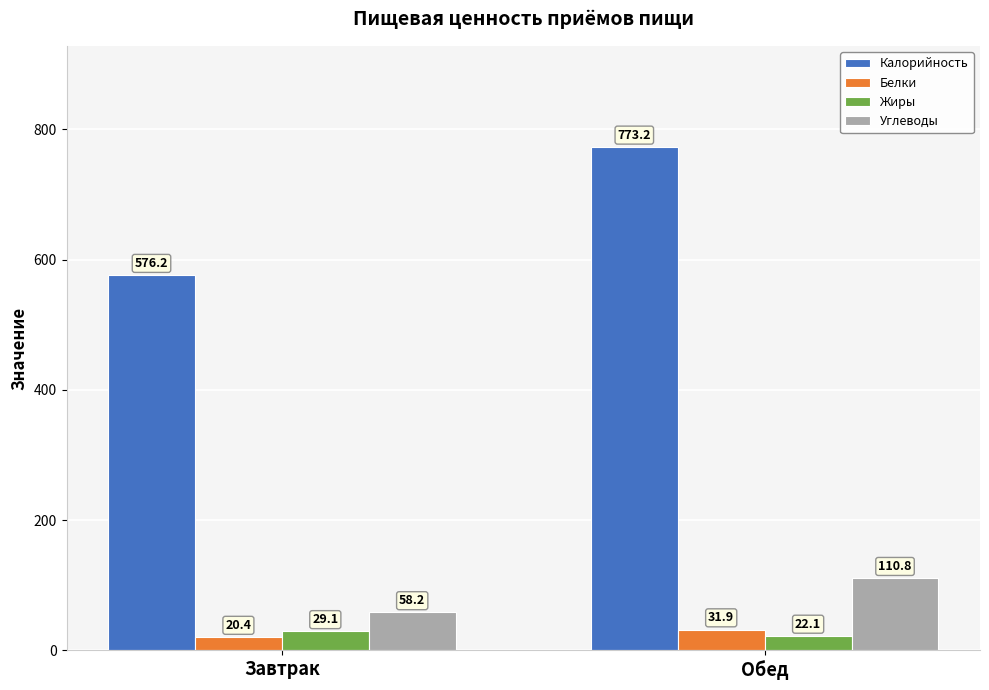

What is the minimum value shown in the chart?

20.4